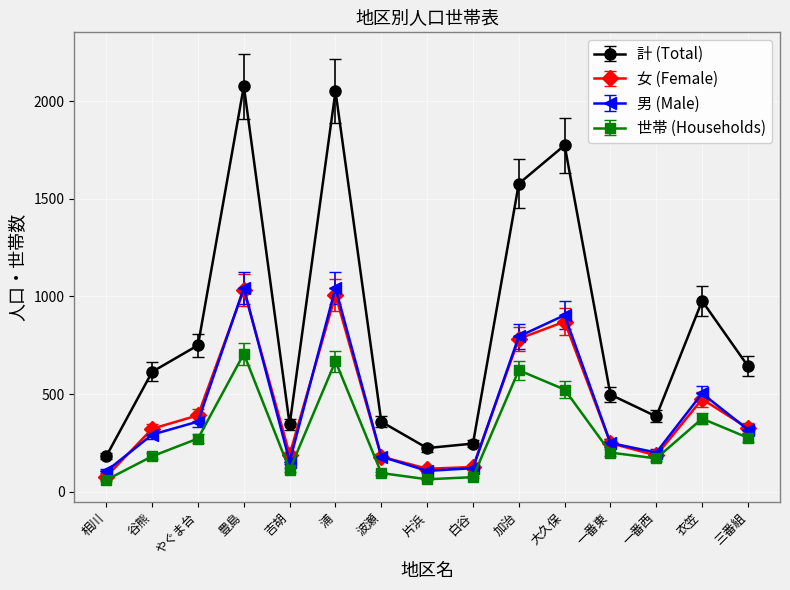

How many interior local valleys does the 計 (Total) series have?

3